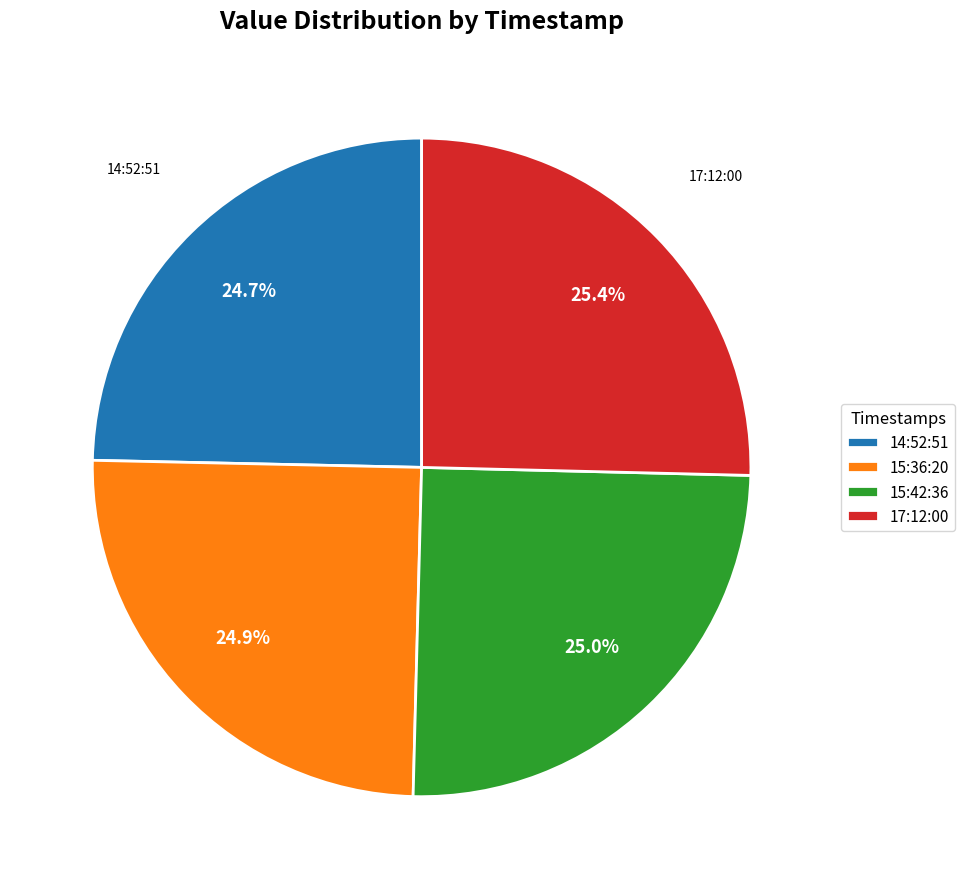

To the nearest percent, what is the average slice percentage?

25%